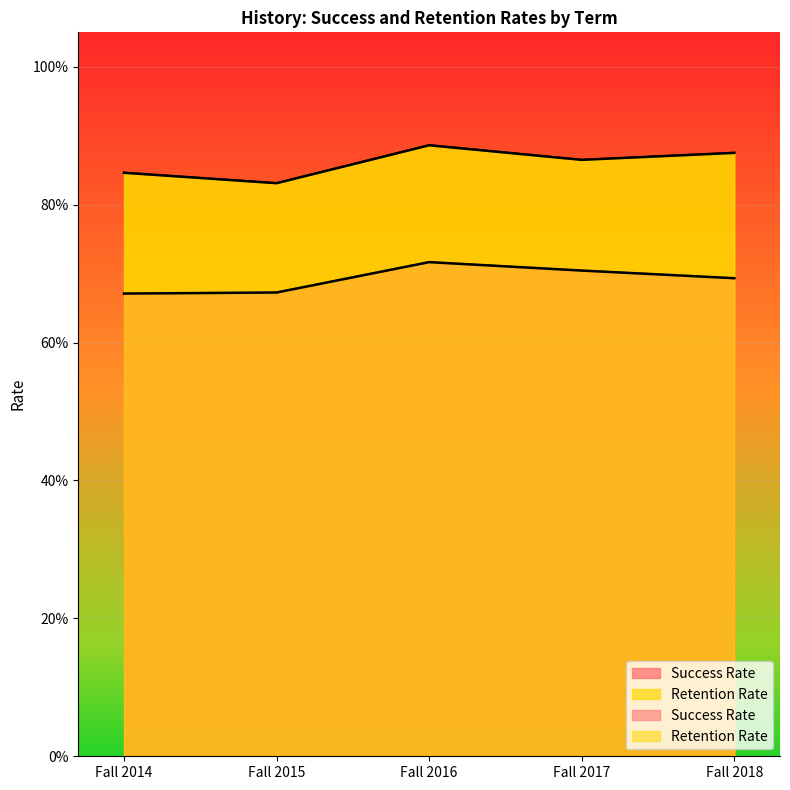

Which has a higher value, Fall 2016 or Fall 2017?

Fall 2016